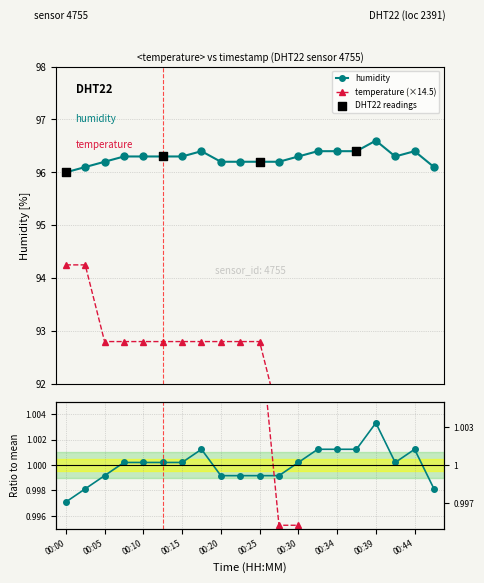

Which series contains the lowest Y value?

temperature